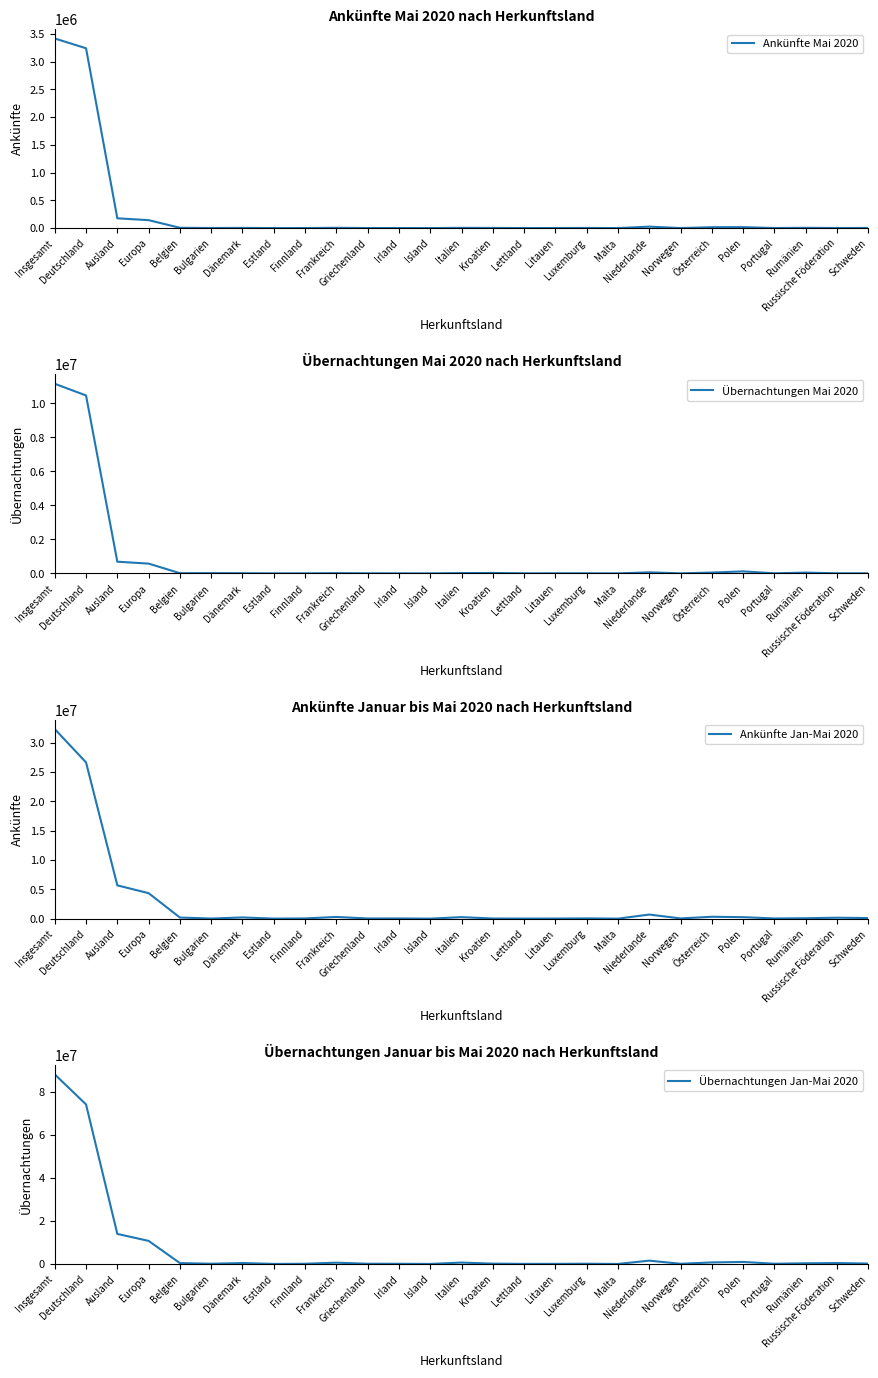

At which label does Übernachtungen Jan-Mai 2020 reach its minimum?

Malta